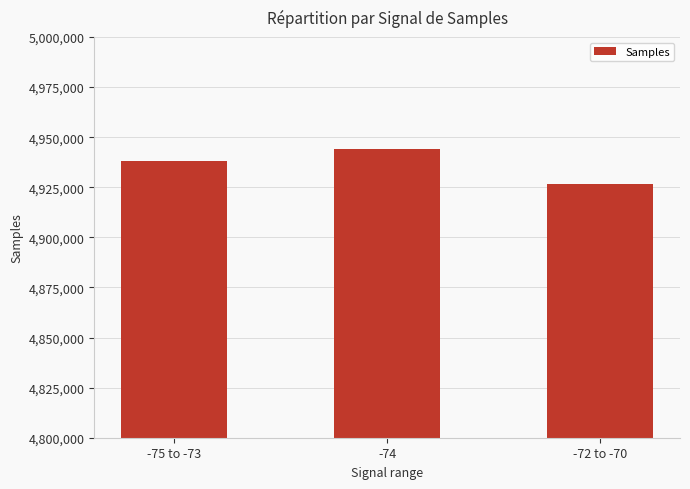

List the labels in order of value, smallest first.

-72 to -70, -75 to -73, -74